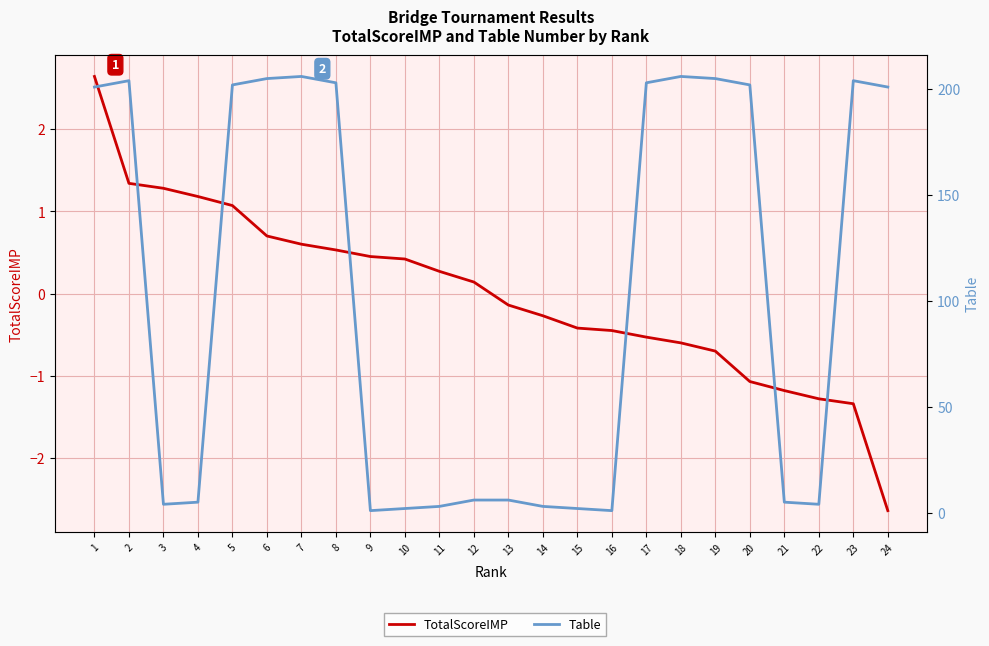

What is the difference between the second highest and minimum values in the TotalScoreIMP series?

4.0